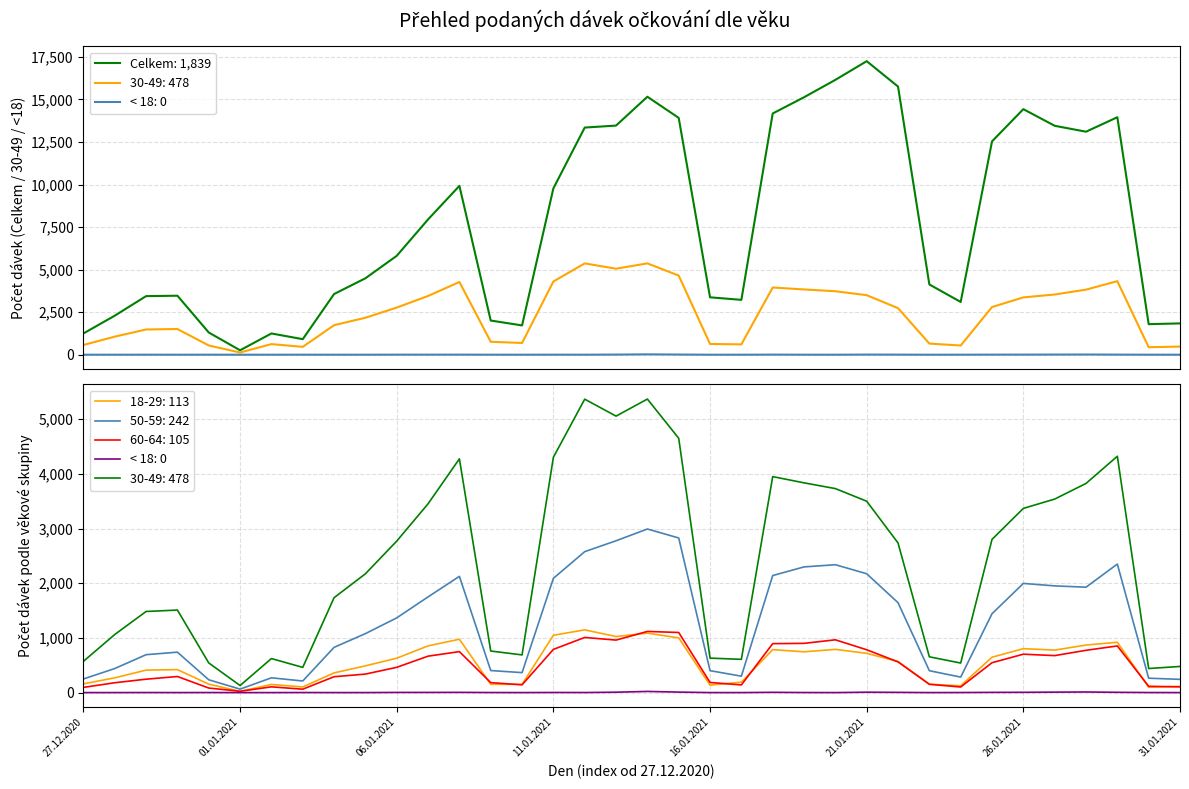

Reading left to right, extract all data points from this chart.

< 18: 0	0	1	0	1	0	0	1	0	0	3	3	4	1	0	2	1	7	21	9	0	0	5	1	0	7	4	0	1	4	5	8	11	5	1	0
18-29: 159	270	411	420	154	22	149	103	360	489	629	854	975	151	151	1048	1147	1025	1087	1000	136	190	785	746	790	718	569	152	125	647	803	777	869	920	98	113
30-49: 572	1062	1483	1509	542	129	622	461	1735	2172	2770	3452	4274	760	689	4303	5365	5055	5367	4650	630	608	3949	3835	3730	3499	2736	654	540	2801	3368	3538	3824	4321	440	478
50-59: 249	440	693	739	234	63	270	212	827	1078	1366	1750	2125	403	365	2089	2577	2776	2991	2827	401	300	2140	2298	2338	2173	1644	400	283	1442	1996	1951	1927	2350	263	242
60-64: 95	180	245	294	83	24	105	62	290	338	462	666	749	182	142	790	1008	960	1118	1099	185	140	895	900	965	783	561	152	102	546	702	676	773	853	115	105
Celkem: 1250	2294	3443	3467	1305	260	1249	913	3566	4492	5812	7951	9923	2008	1721	9777	13349	13466	15161	13917	3373	3224	14177	15131	16153	17251	15759	4129	3100	12537	14432	13454	13106	13957	1796	1839